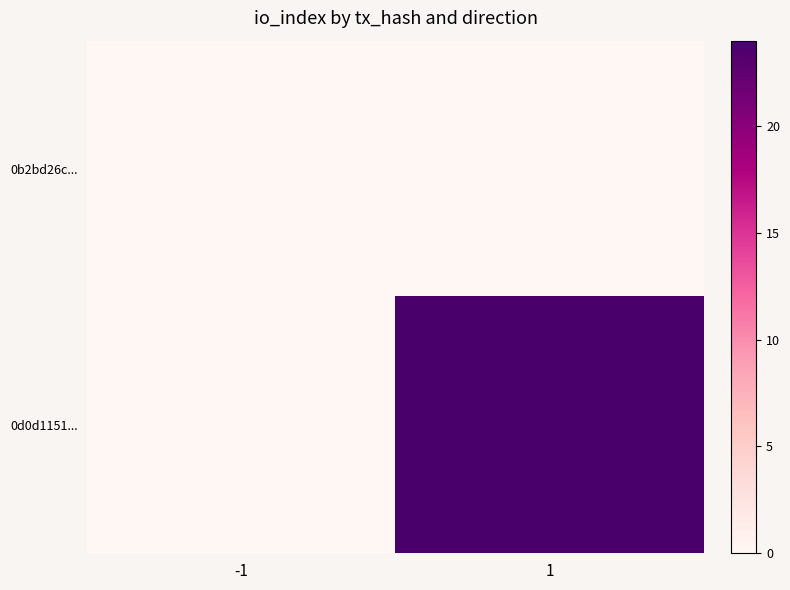

Which series has the largest total across all categories?

0d0d1151...